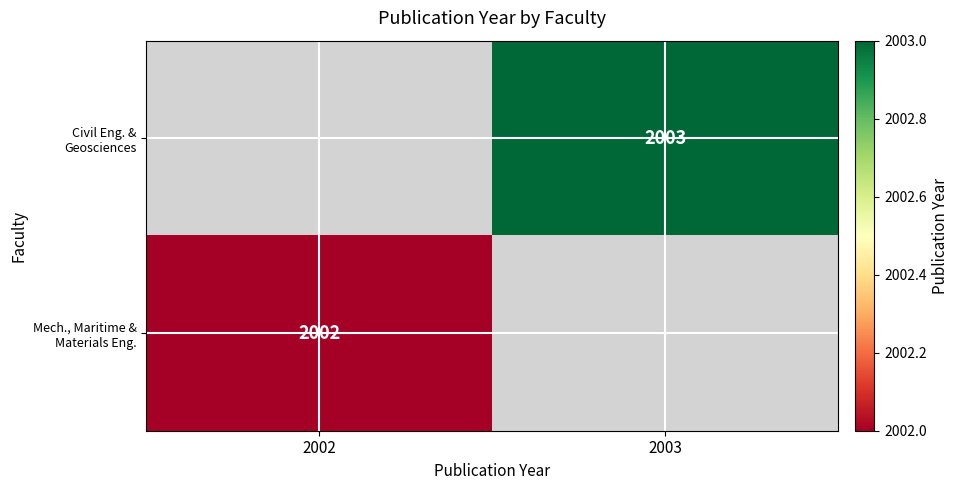

Rank the series by their average value, from highest to lowest.

Civil Eng. & Geosciences, Mech., Maritime & Materials Eng.